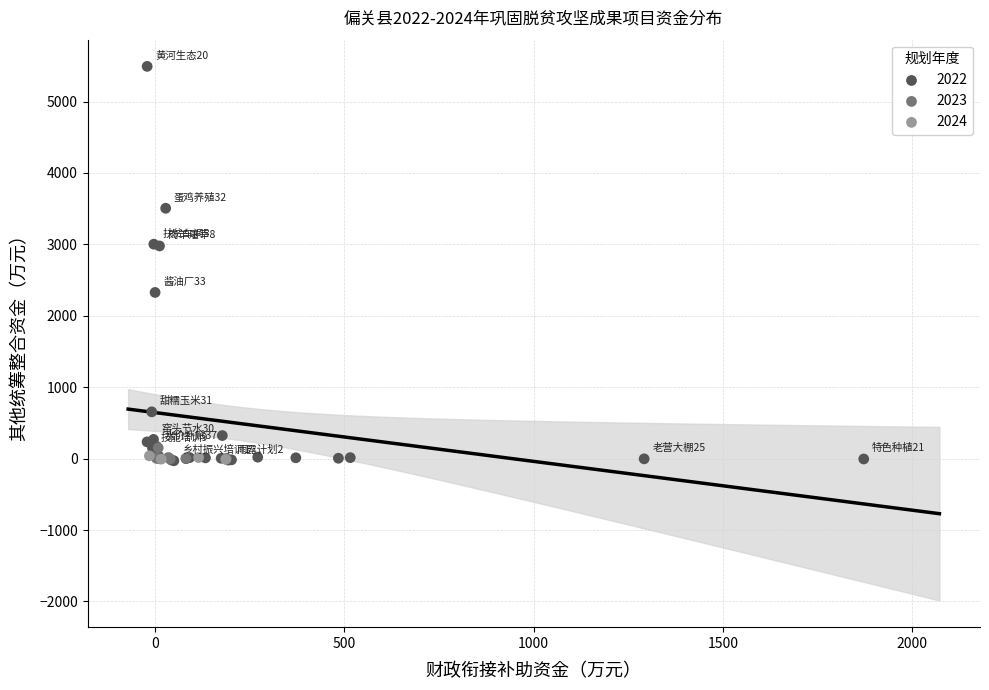

What are all the series names shown in the legend?

2022, 2023, 2024